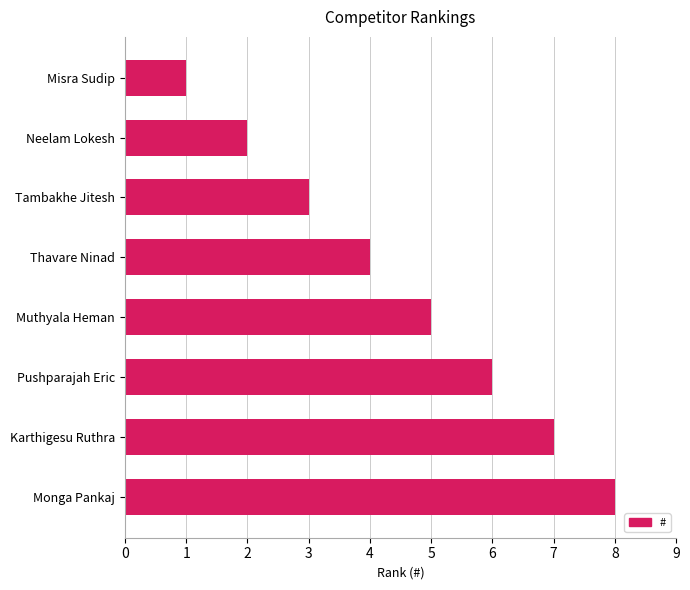

What value does the data have at Monga Pankaj?

8